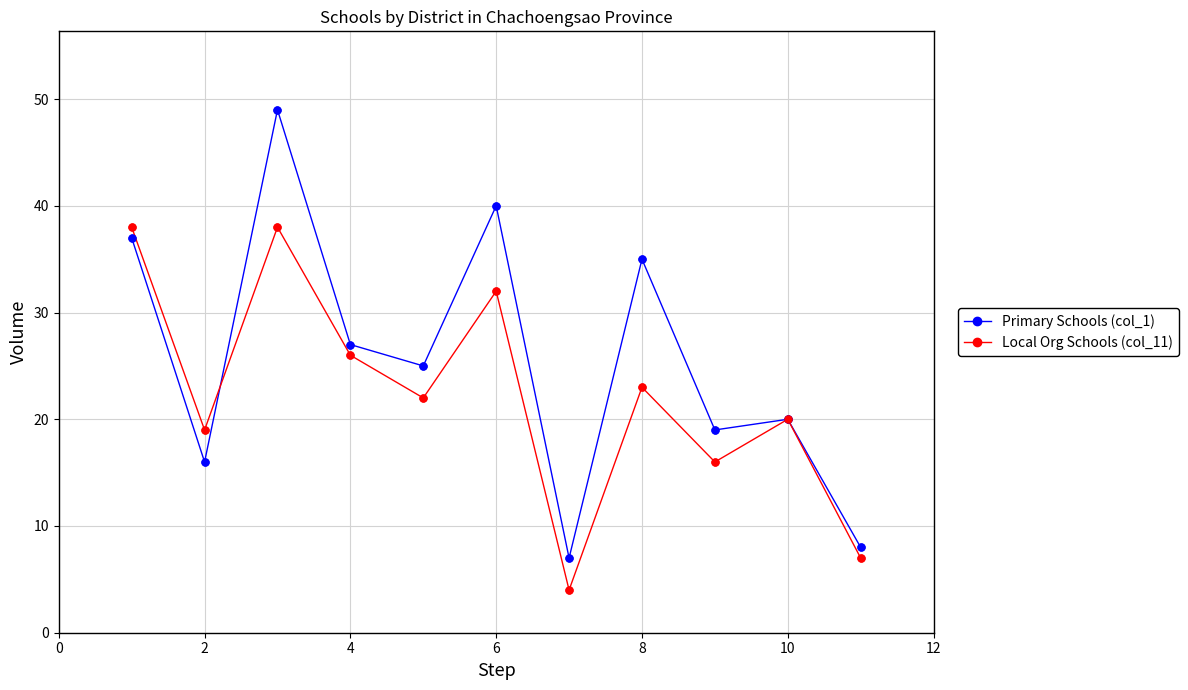

Which series has the largest total across all categories?

Primary Schools (col_1)